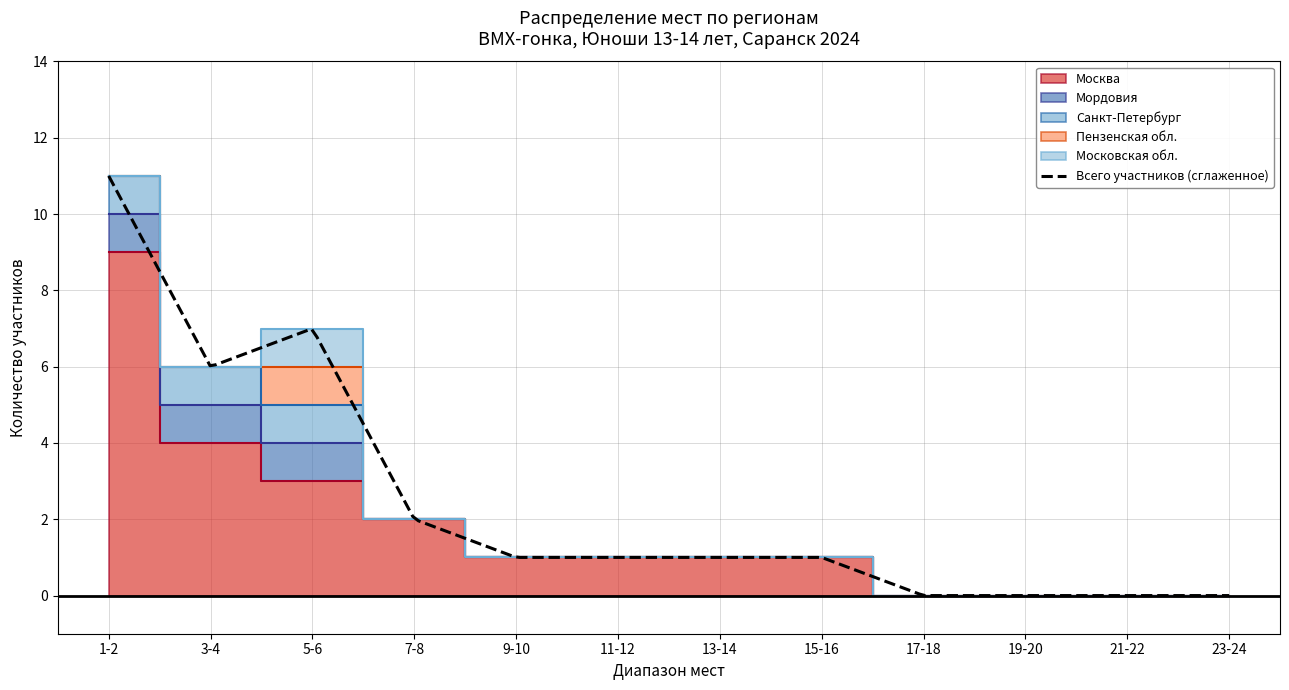

Which series has the largest total across all categories?

Москва